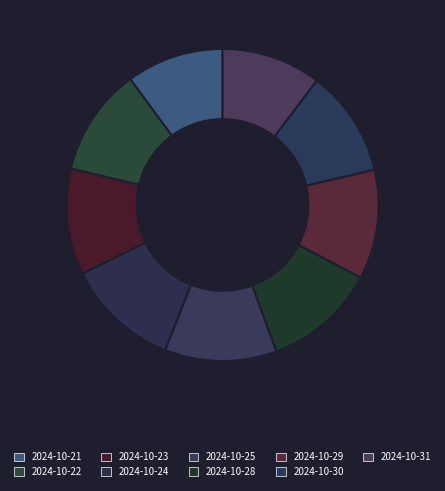

To the nearest percent, what percentage of the pie is 2024-10-29?

11%